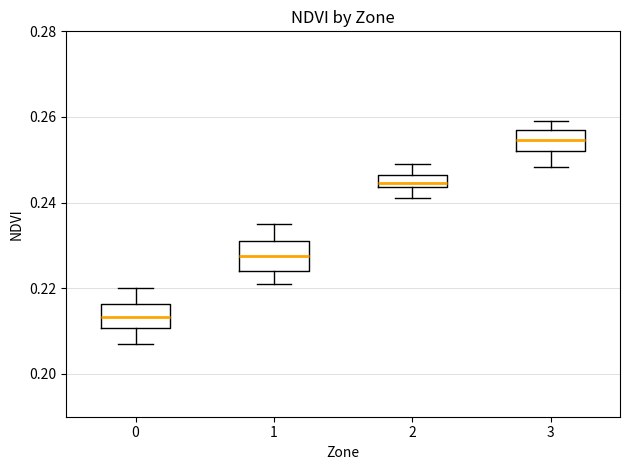

Where does the median line of the box at x = 3 sit on the y-axis? The values are not printed on the chart, so give them approximately, as read against the axis.

0.254